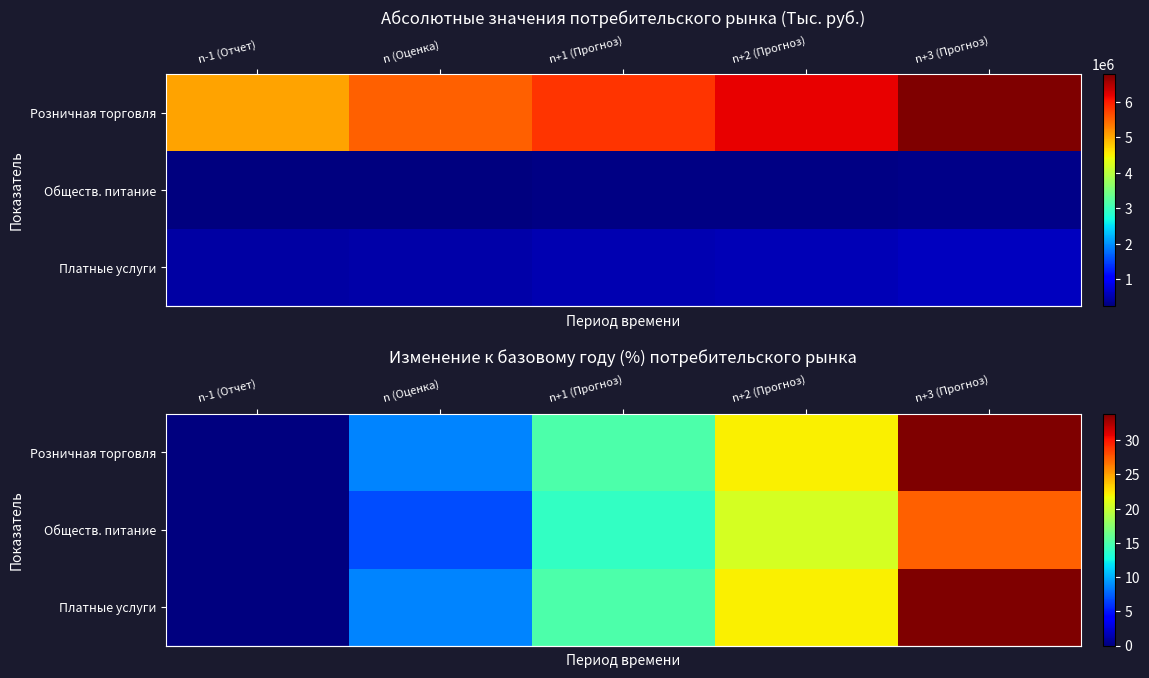

How many data points does each series have?

5